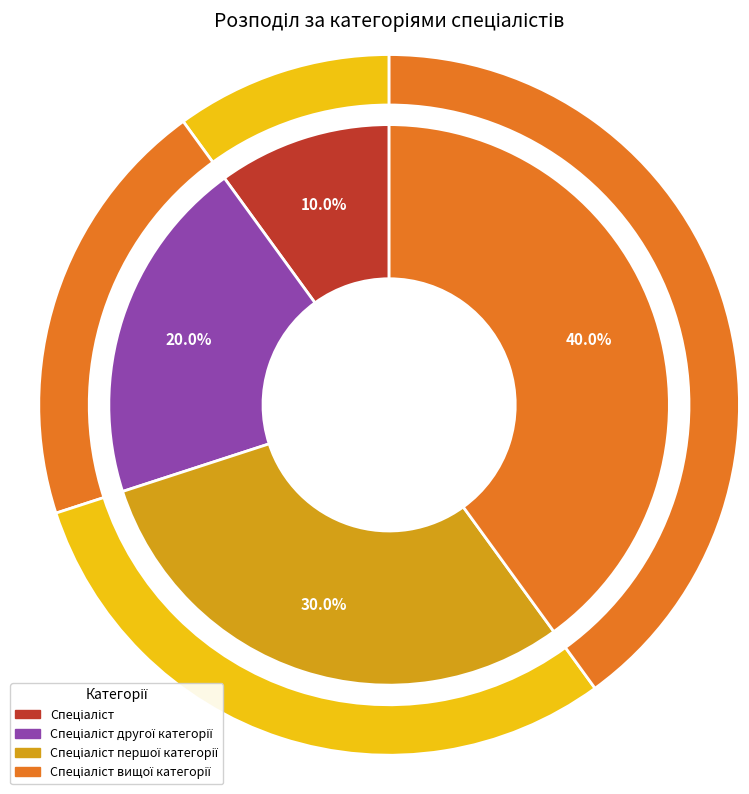

Combined, do Спеціаліст другої категорії and Спеціаліст вищої категорії account for over 50%?

Yes